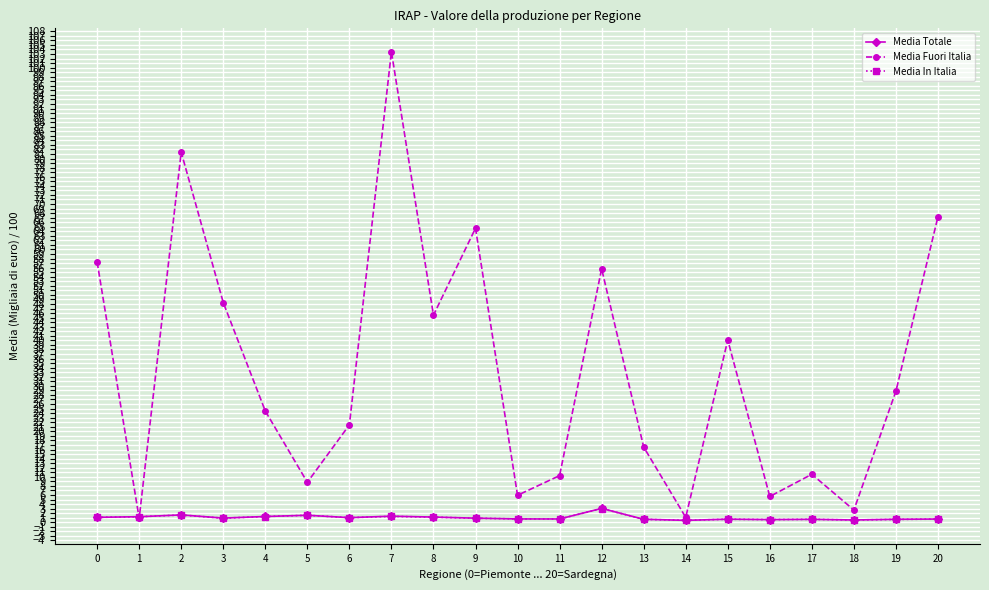

Which series has the largest total across all categories?

Media Fuori Italia